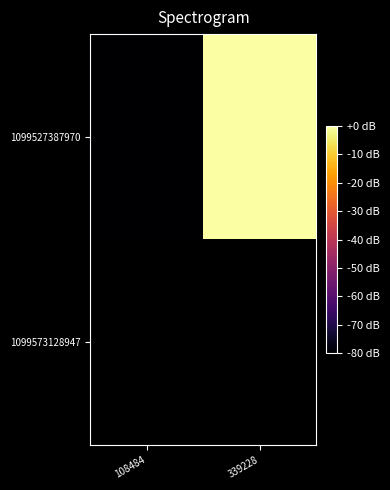

Is it true that 1099527387970 equals 50.4 at 339228?

False